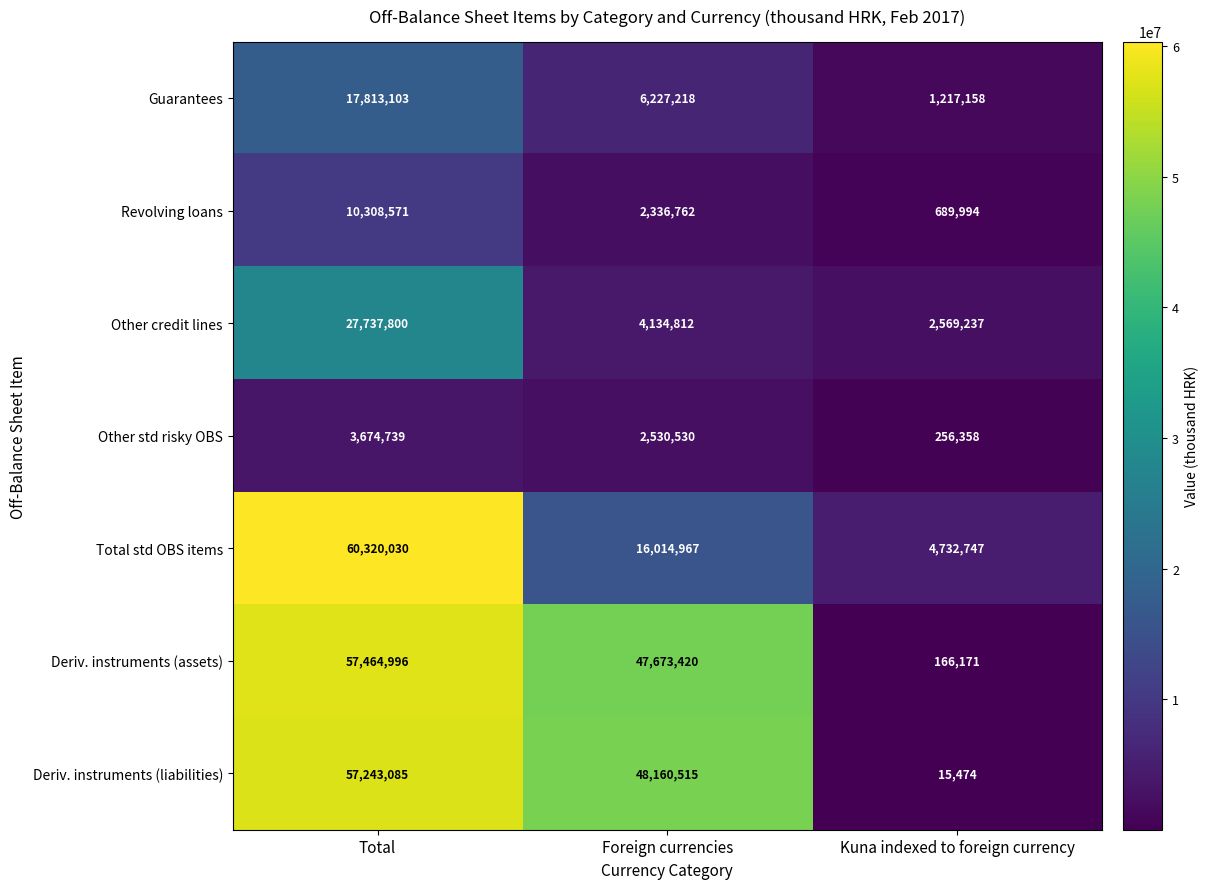

List the series in order of their peak value, highest first.

Total std OBS items, Deriv. instruments (assets), Deriv. instruments (liabilities), Other credit lines, Guarantees, Revolving loans, Other std risky OBS